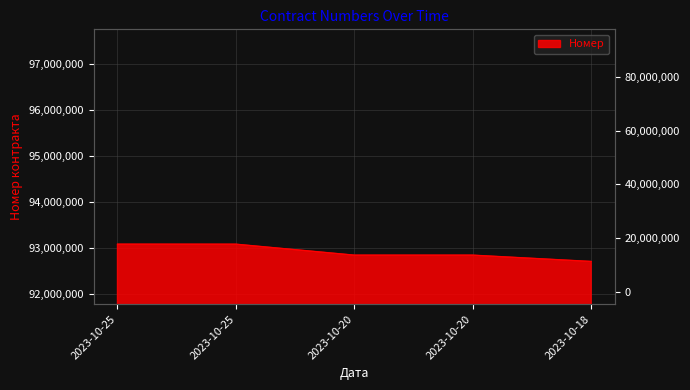

True or false: there are more than 1 points higher than both neighbors.

False